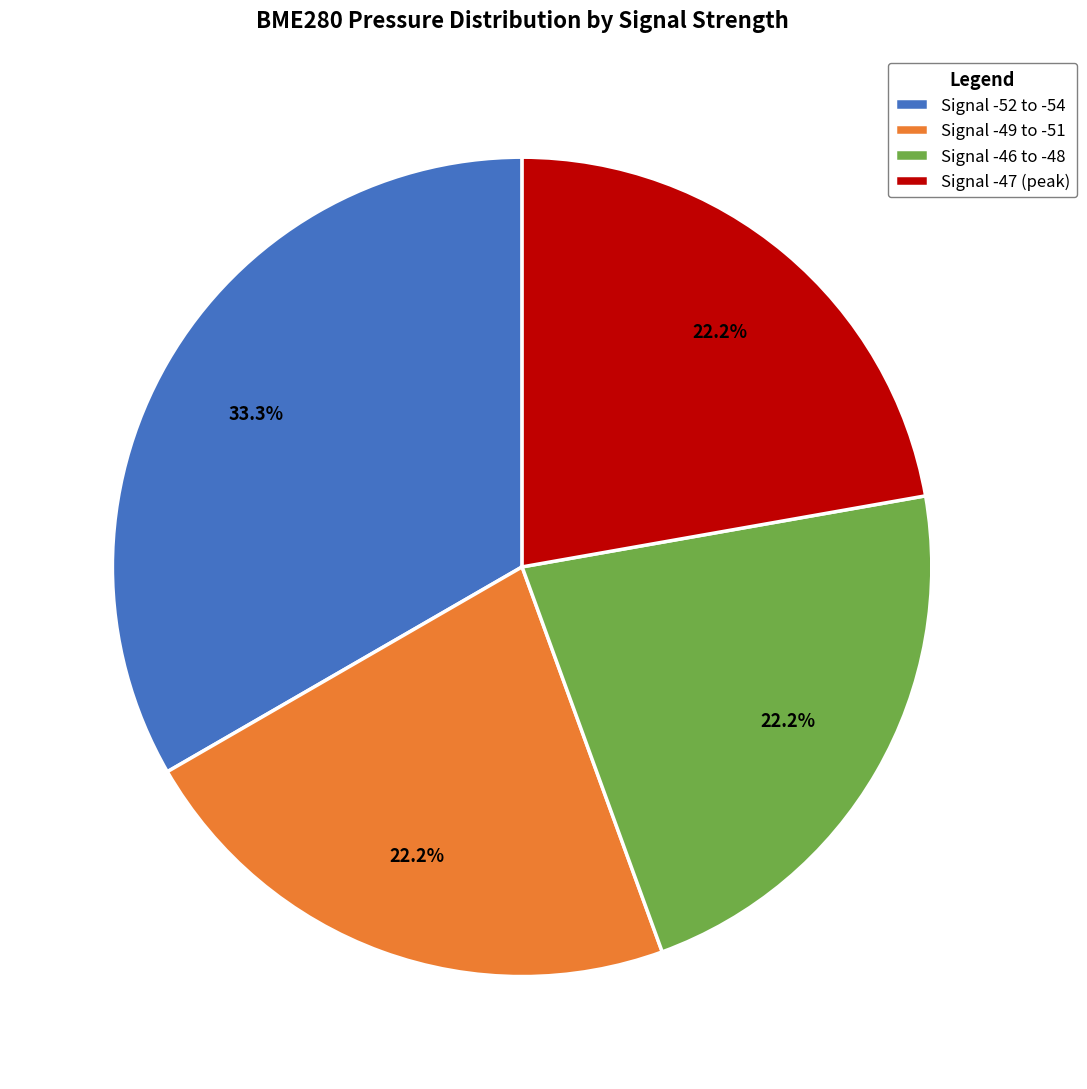

Does any single category account for the majority?

No